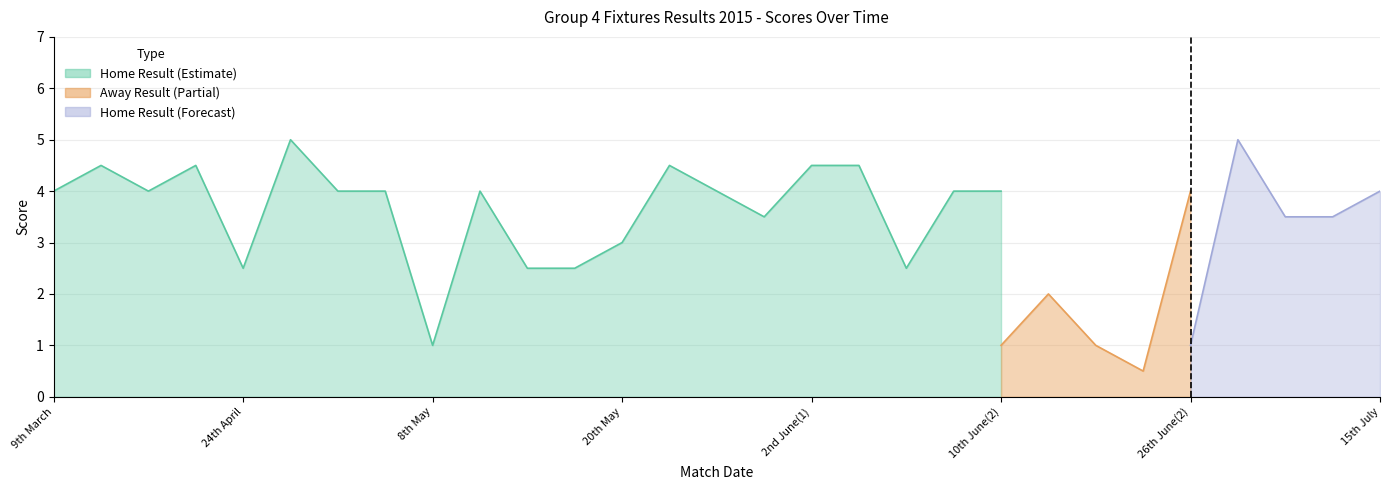

How many data points in Home Result are less than 4?

11